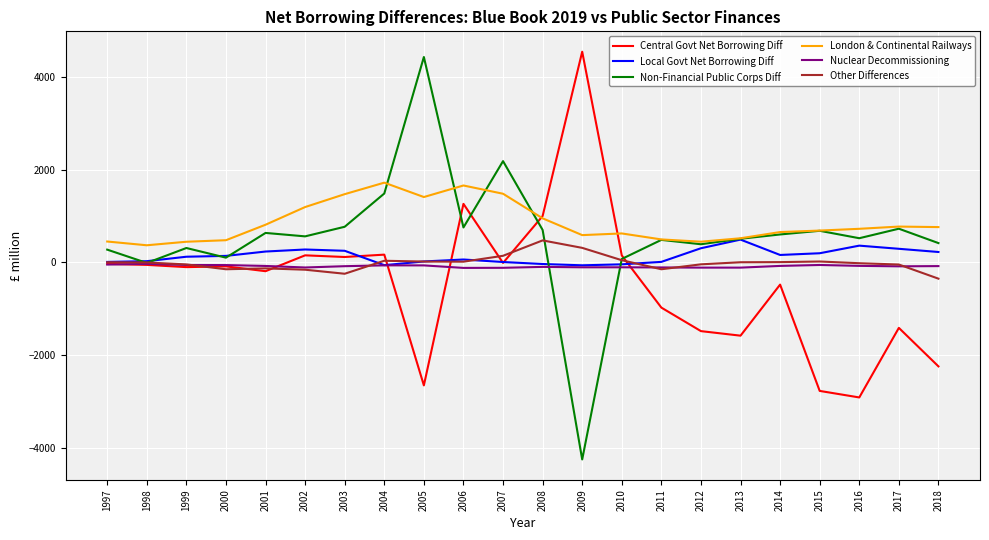

Which series changed the most between 2004 and 2010?

Non-Financial Public Corps Diff